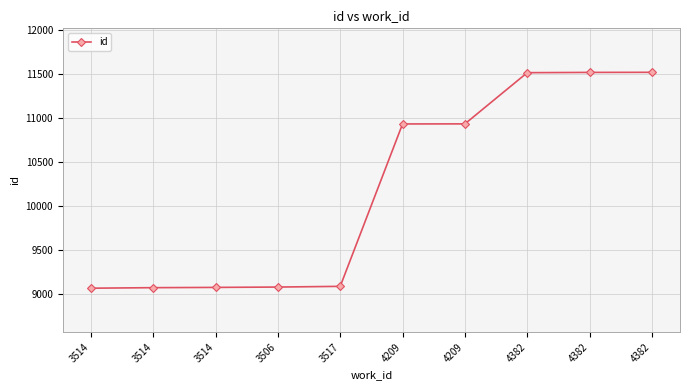

How many lines are shown in the chart?

1